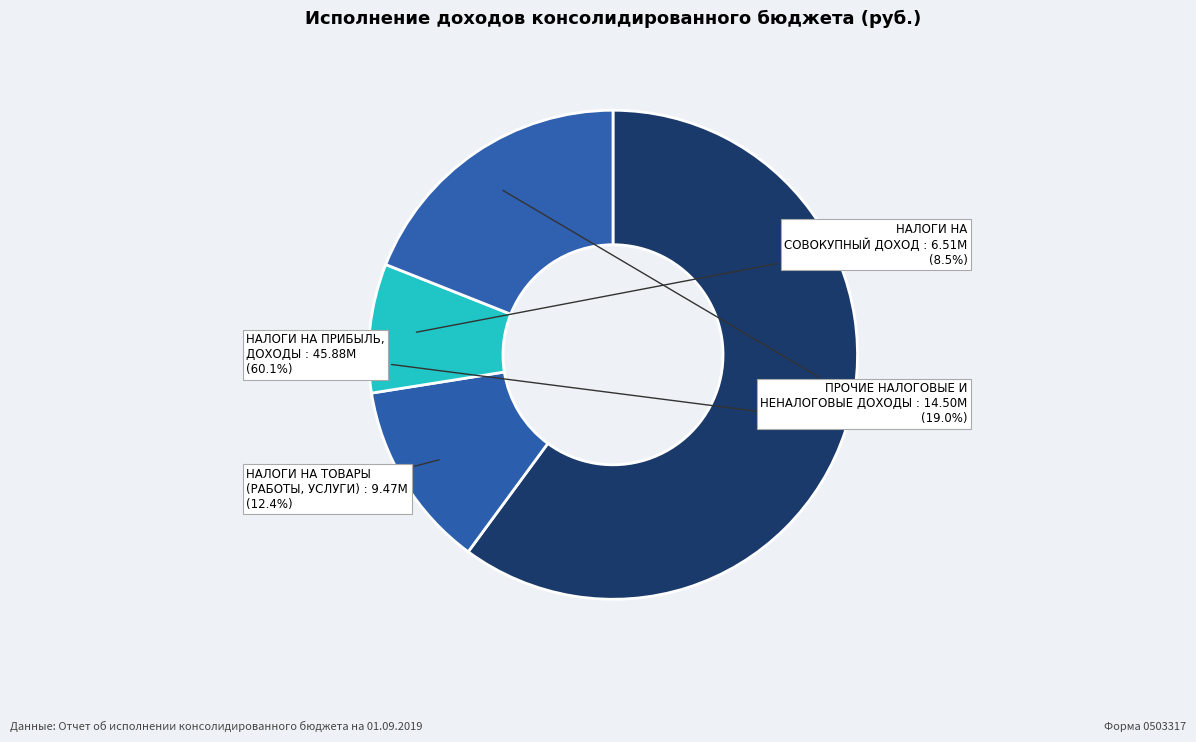

Does НАЛОГИ НА ТОВАРЫ (РАБОТЫ, УСЛУГИ) account for over 50% of the chart?

No